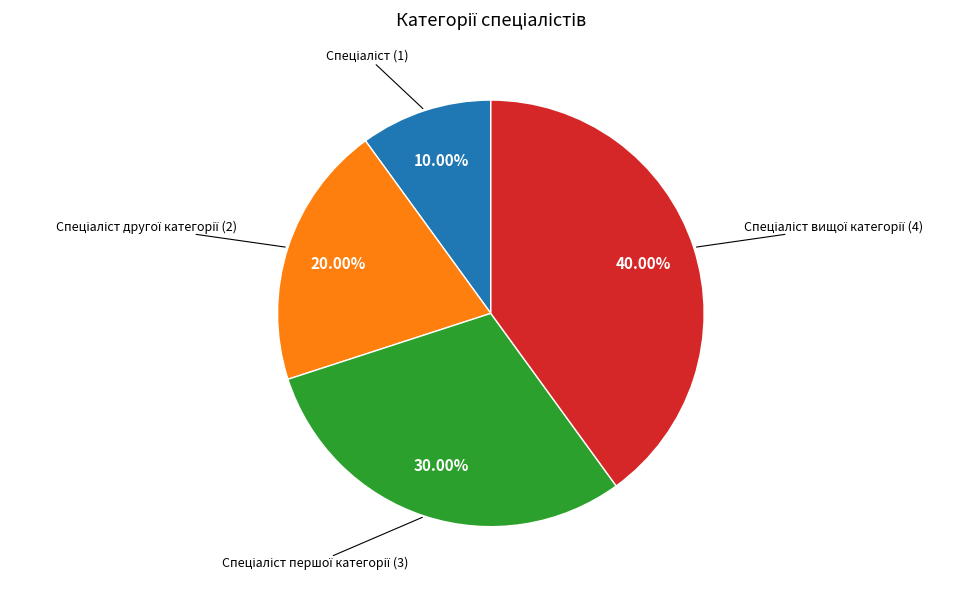

Is there a majority slice in this chart?

No